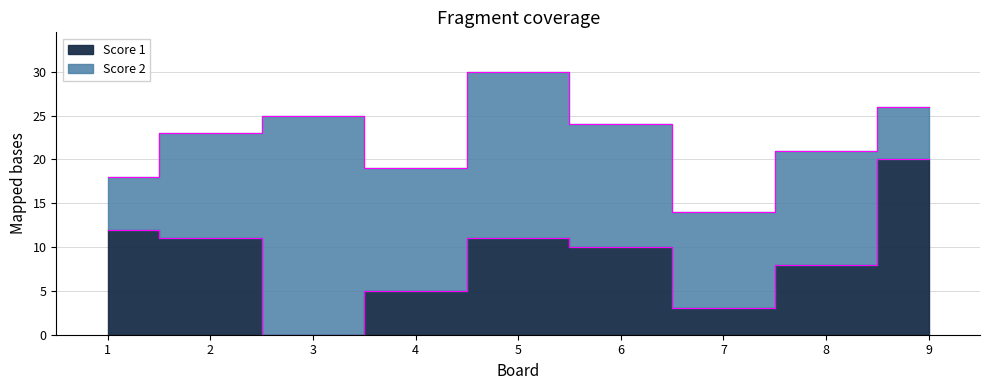

Rank the categories by value from highest to lowest.

9, 1, 2, 5, 6, 8, 4, 7, 3